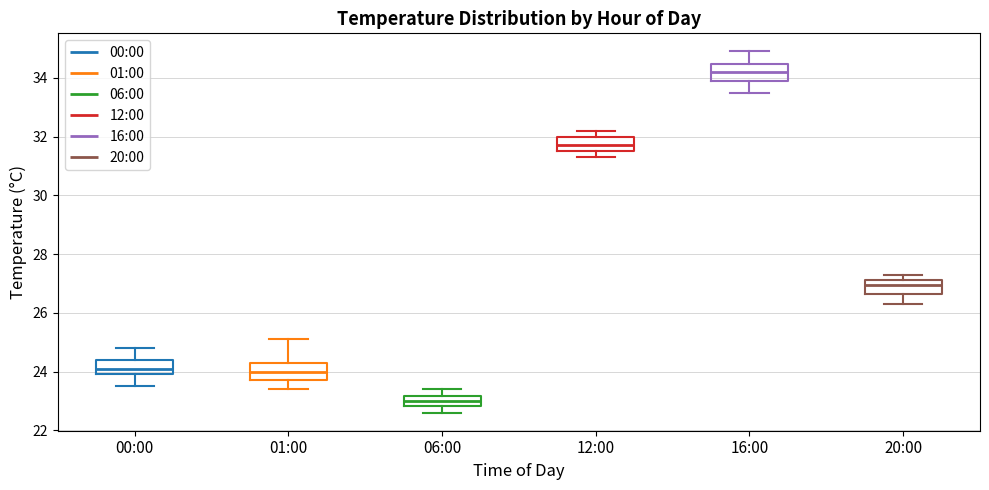

Reading left to right, transcribe this box plot: for each box, give where its median line is, the range the box spans, and where its two whiskers end, as read against the y-axis. The values are not printed on the chart, so give them approximately, as read against the axis.

00:00: median 24.2, box 24.0 to 24.4, whiskers 23.6 to 24.8
01:00: median 24.0, box 23.8 to 24.4, whiskers 23.4 to 25.2
06:00: median 23.0, box 22.8 to 23.2, whiskers 22.6 to 23.4
12:00: median 31.8, box 31.6 to 32.0, whiskers 31.4 to 32.2
16:00: median 34.2, box 34.0 to 34.4, whiskers 33.6 to 35.0
20:00: median 27.0, box 26.6 to 27.2, whiskers 26.4 to 27.4